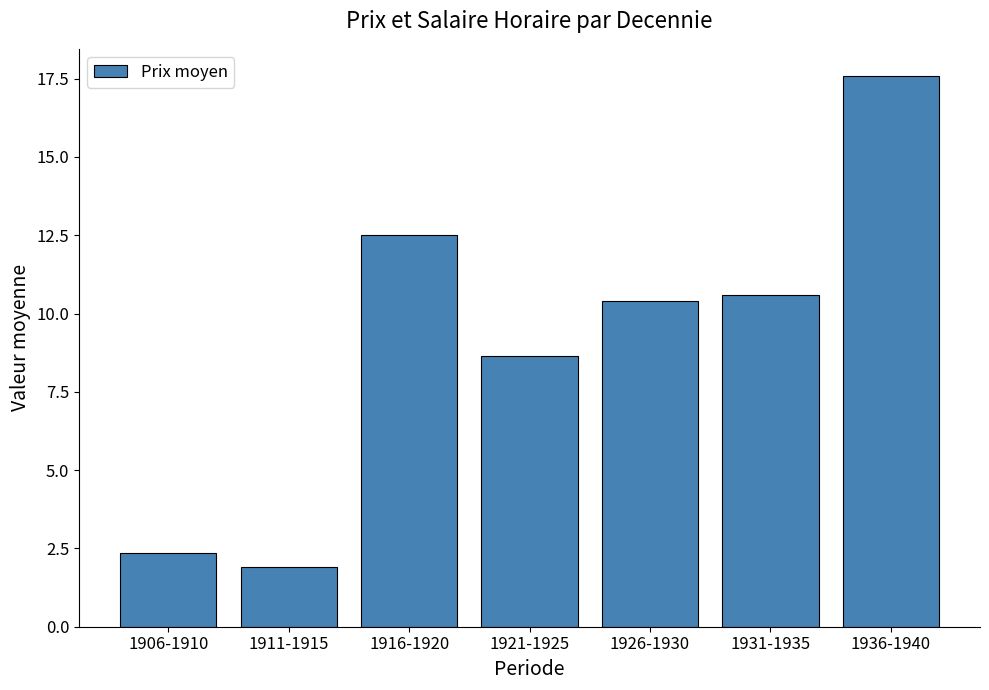

Rank the categories by value from lowest to highest.

1911-1915, 1906-1910, 1921-1925, 1926-1930, 1931-1935, 1916-1920, 1936-1940